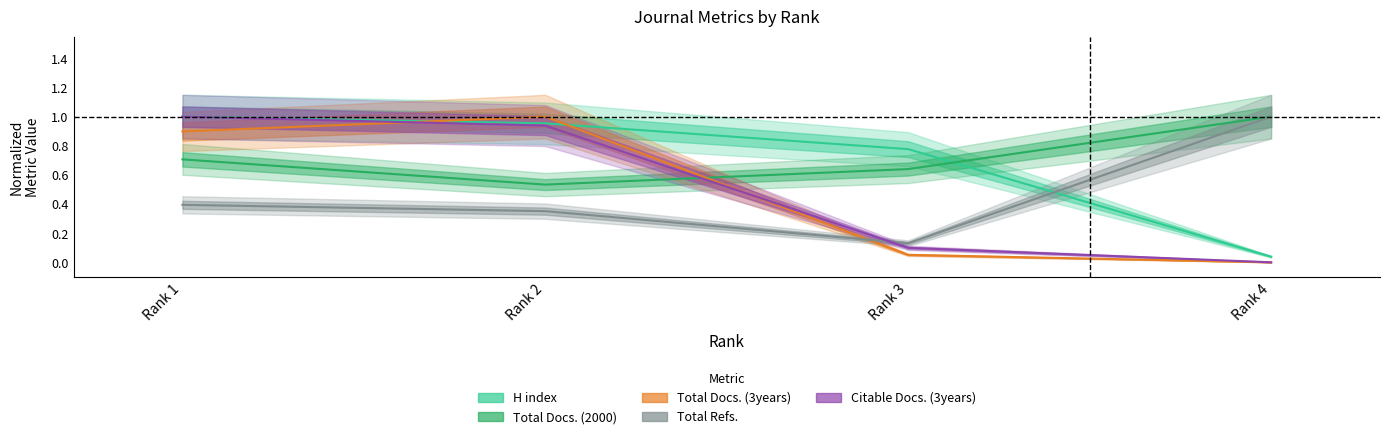

Reading left to right, extract all data points from this chart.

H index: 1.0	1.0	0.8	0.0
Total Docs. (2000): 0.7	0.5	0.6	1.0
Total Docs. (3years): 0.9	1.0	0.1	0.0
Total Refs.: 0.4	0.4	0.1	1.0
Citable Docs. (3years): 1.0	0.9	0.1	0.0